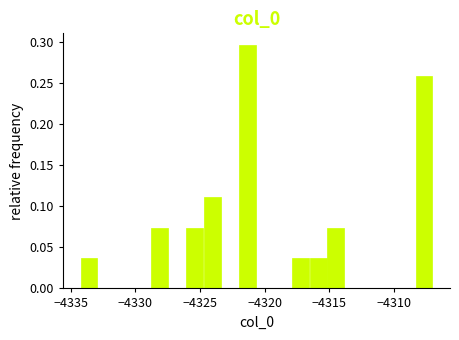

Around what value on the x-axis is the tallest bar? Give the approximate position of its centre, as read against the axis.

-4321.5